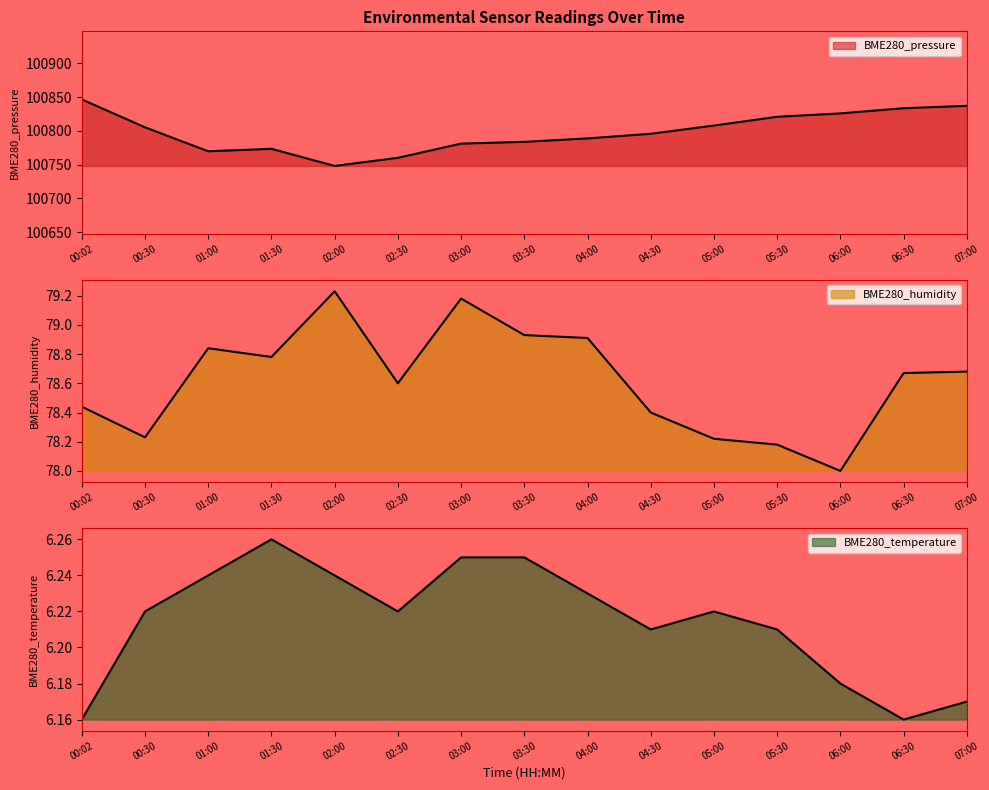

How many interior local valleys does the BME280_pressure series have?

2